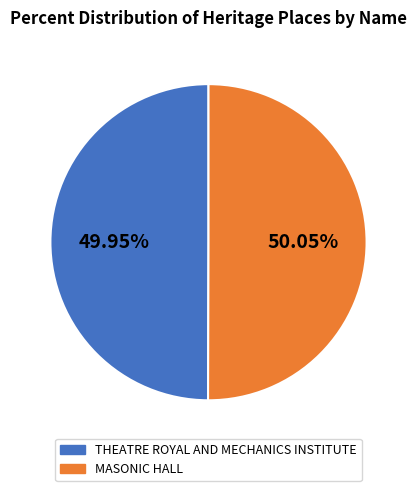

How many slices are in this pie chart?

2